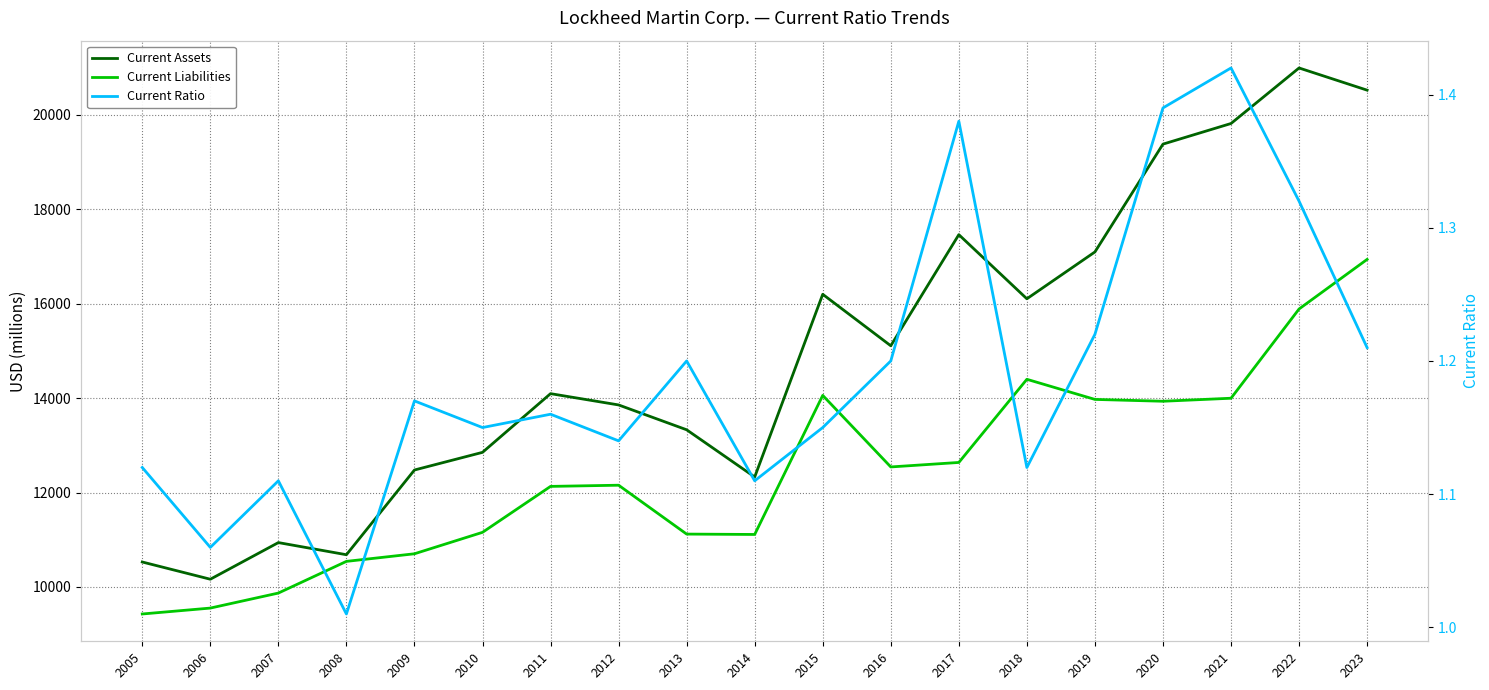

At which category does the chart reach its minimum across all series?

2008